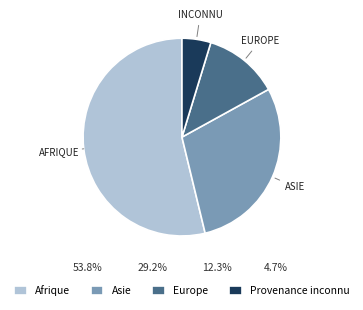

Count the number of slices in the pie.

4